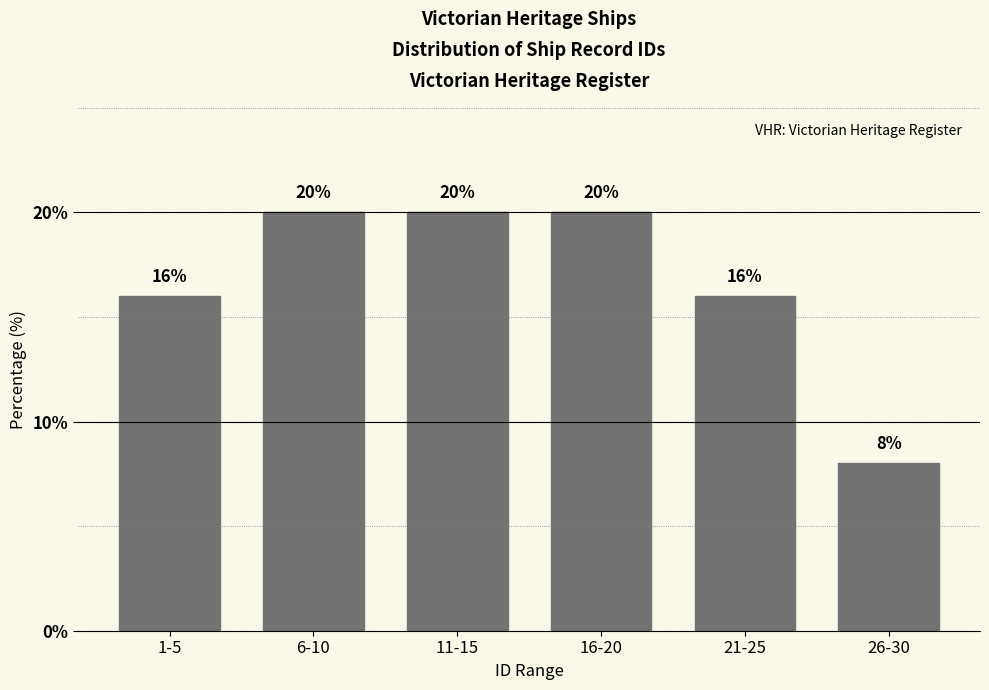

Reading left to right, transcribe all the data shown in this chart.

1-5=16	6-10=20	11-15=20	16-20=20	21-25=16	26-30=8